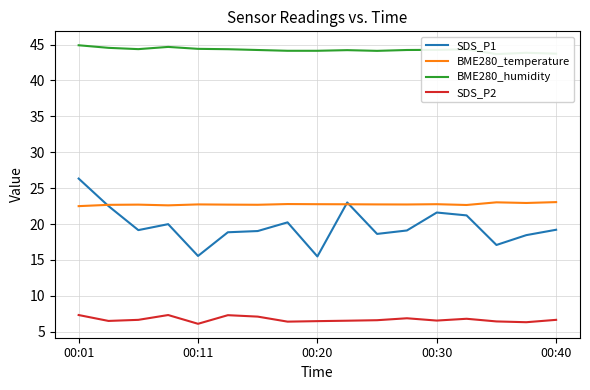

What value does the SDS_P2 series have at 00:40?

6.7